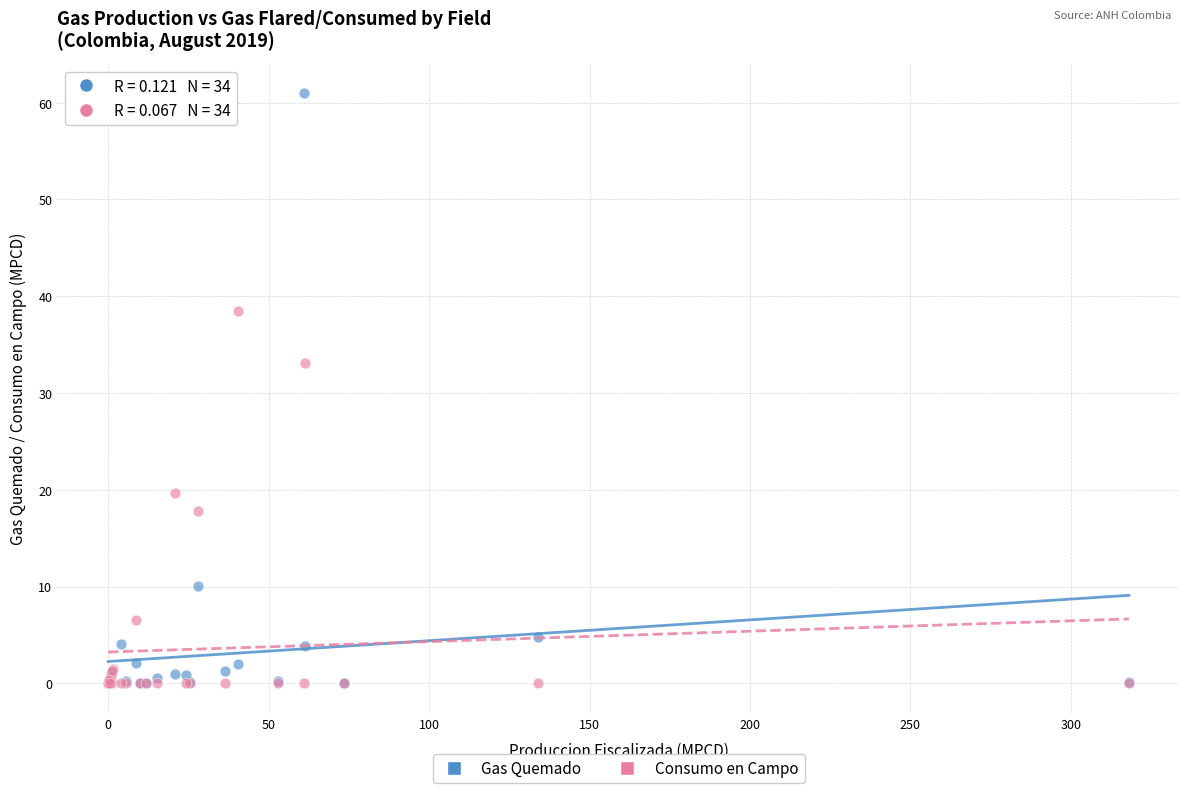

Which series has the largest Y range (max minus min)?

Gas Quemado